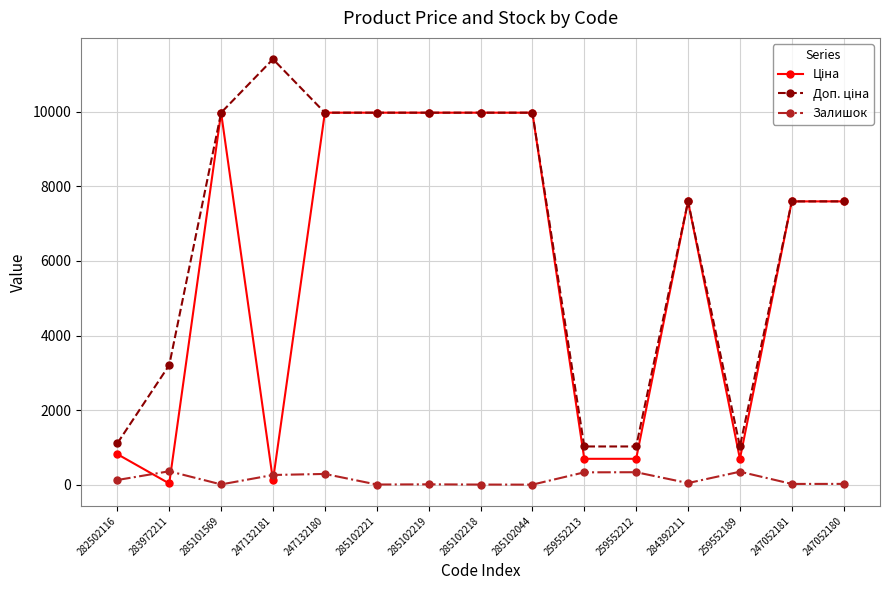

What is the total value across all series at 247132180?

20238.0